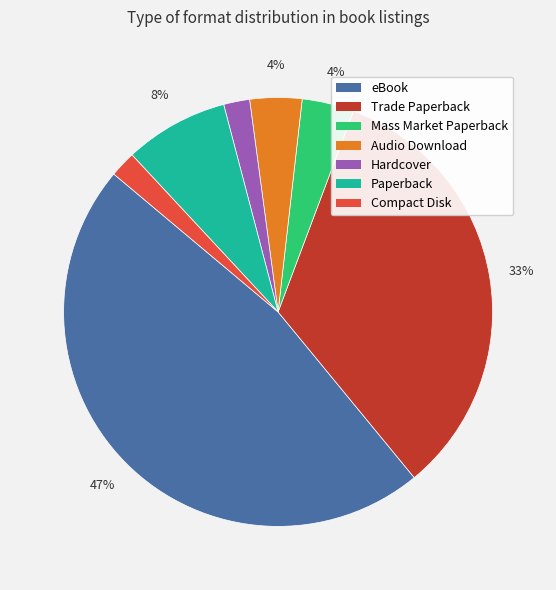

Do Paperback and Compact Disk together represent more than half of the pie?

No